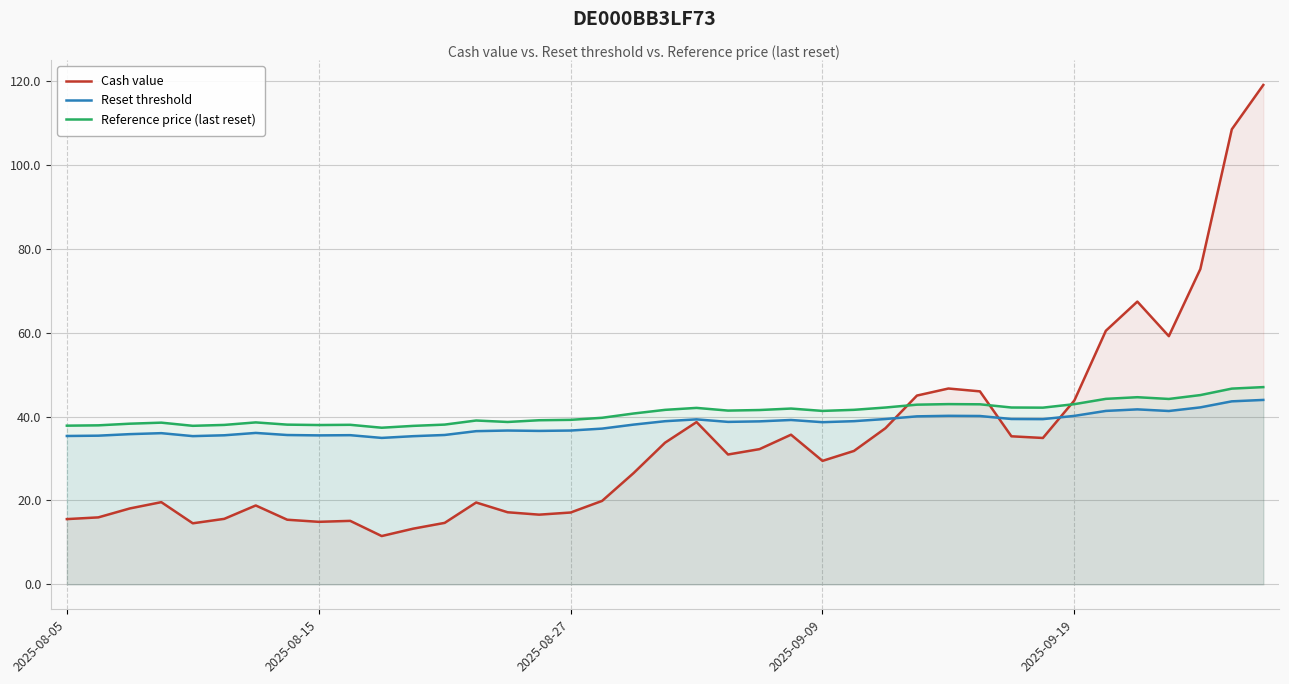

The Reference price (last reset) series shows 43.0 at 2025-09-19. True or false?

True